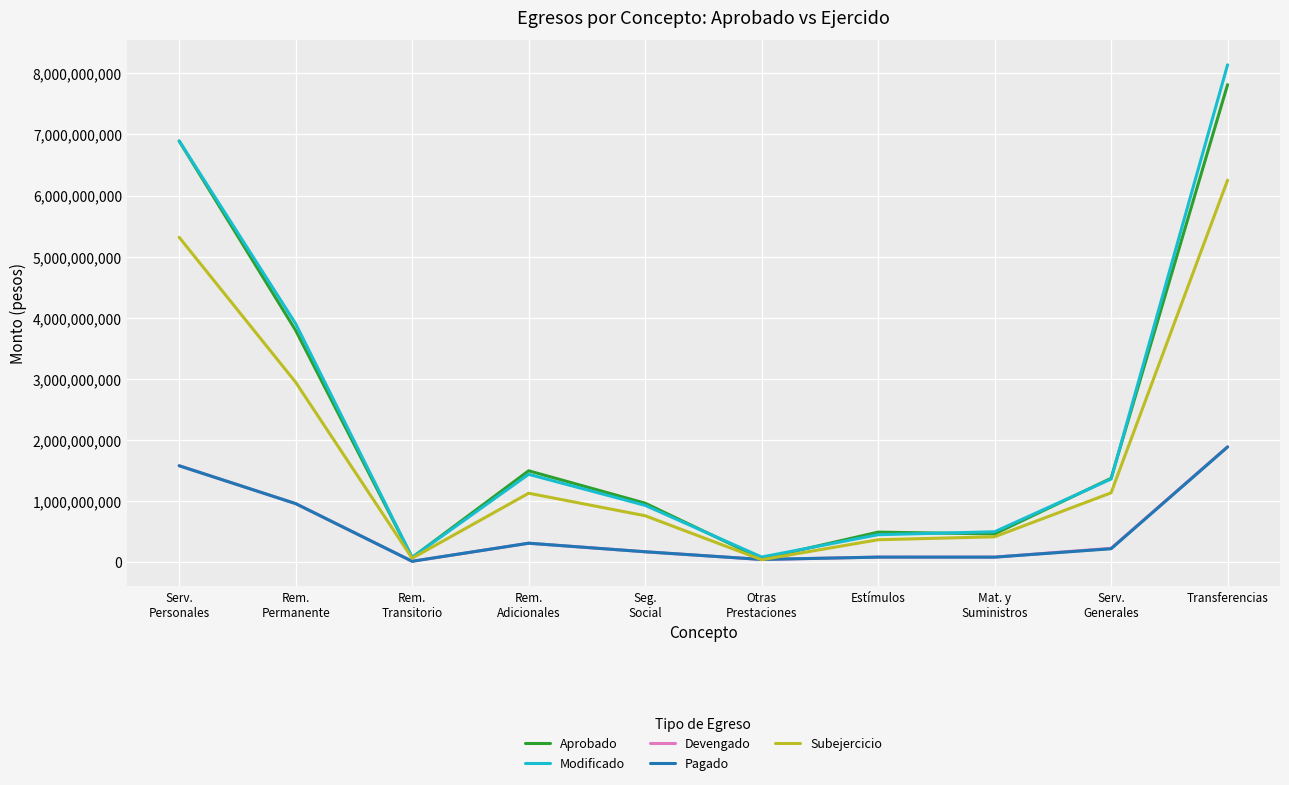

At which category is the sum across all series the highest?

Transferencias